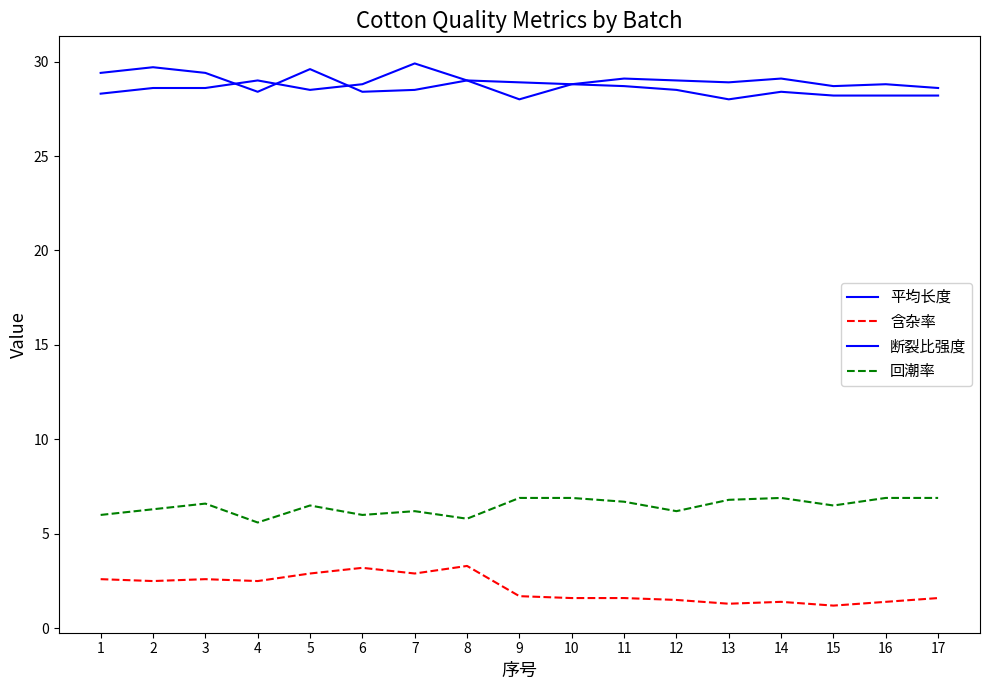

How many lines are shown in the chart?

4